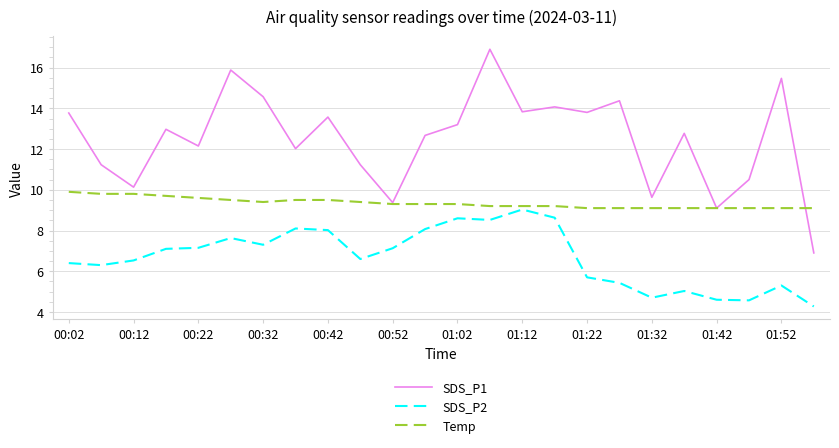

Which series has the widest spread of values?

SDS_P1